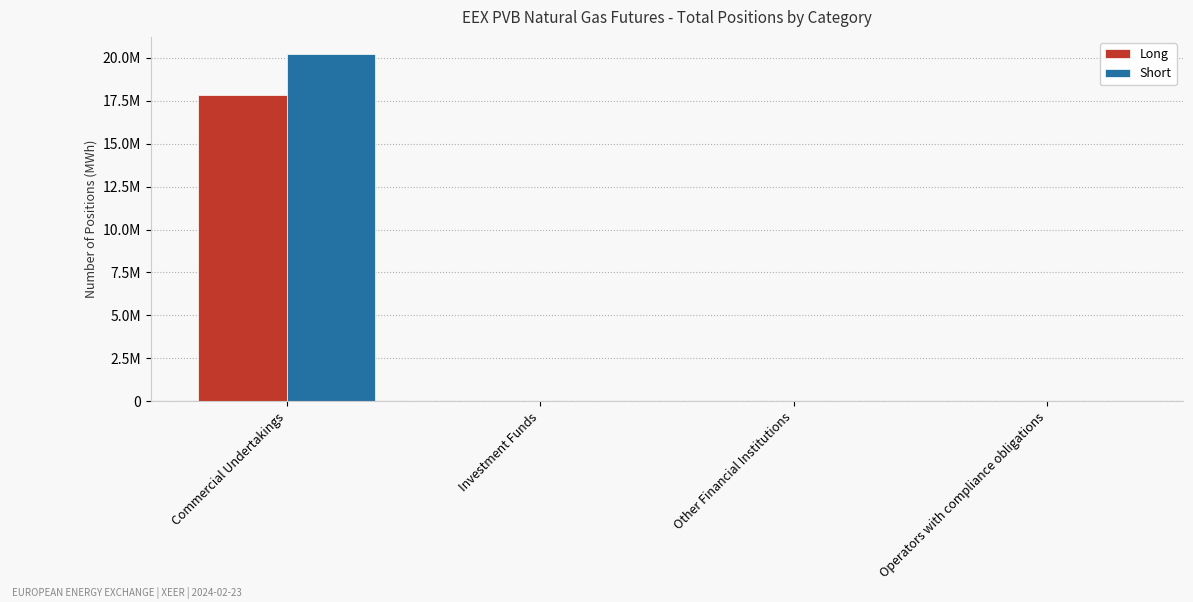

What are all the series names shown in the legend?

Long, Short